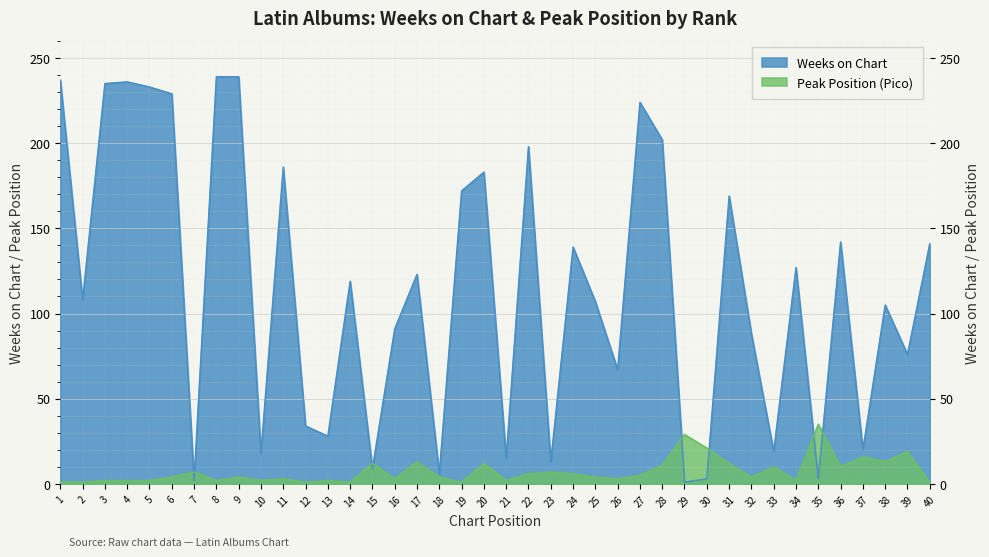

In Weeks on Chart, how many points are higher than both neighbors (excluding endpoints)?

12